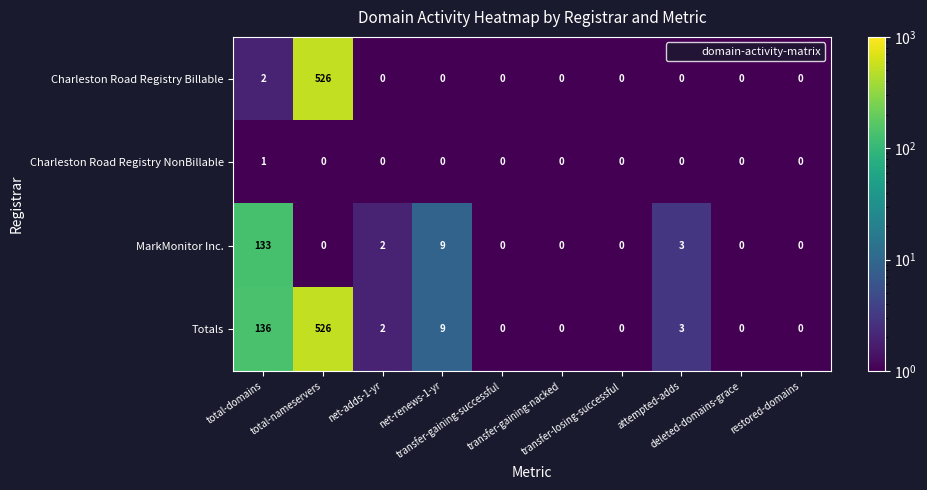

What is the difference between the second highest and second lowest values in the MarkMonitor Inc. series?

9